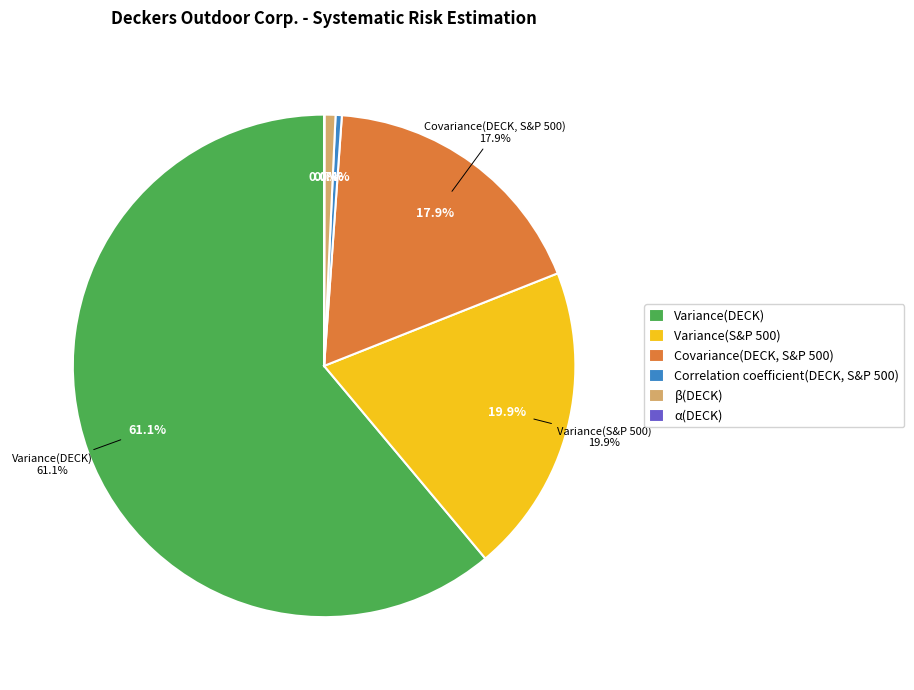

Is it true that Variance(DECK) is 61% of the pie?

True